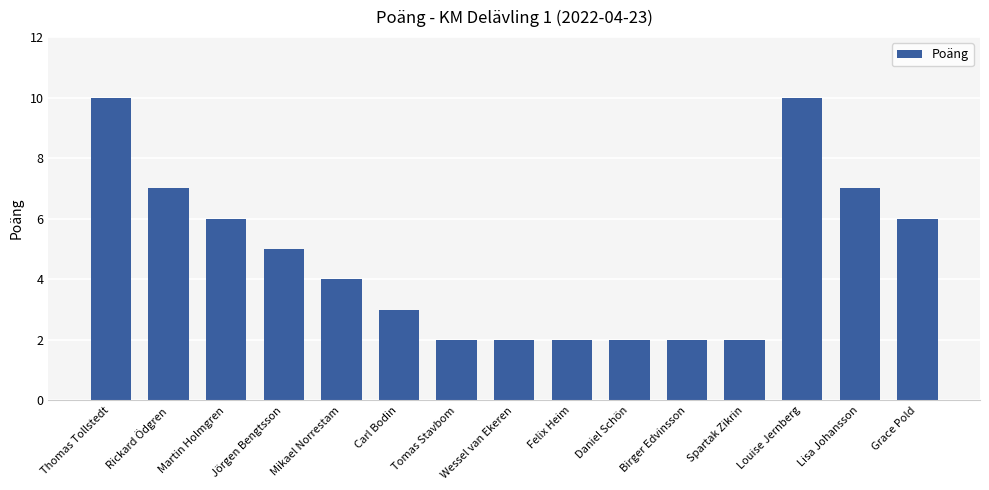

Are the bars horizontal?

No